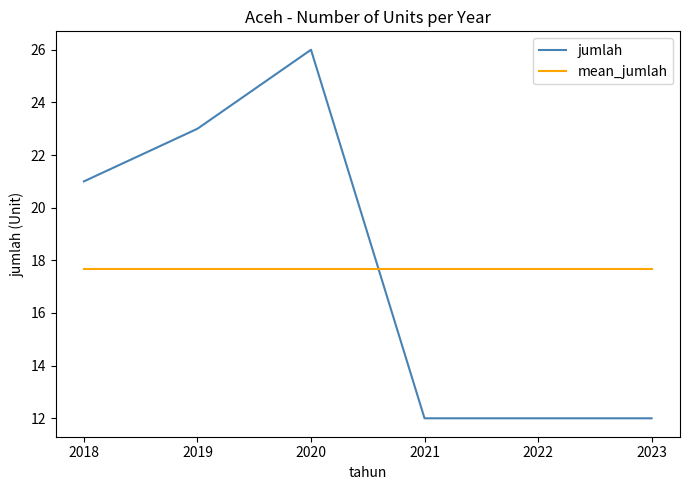

Which category has the highest value across all series?

2020